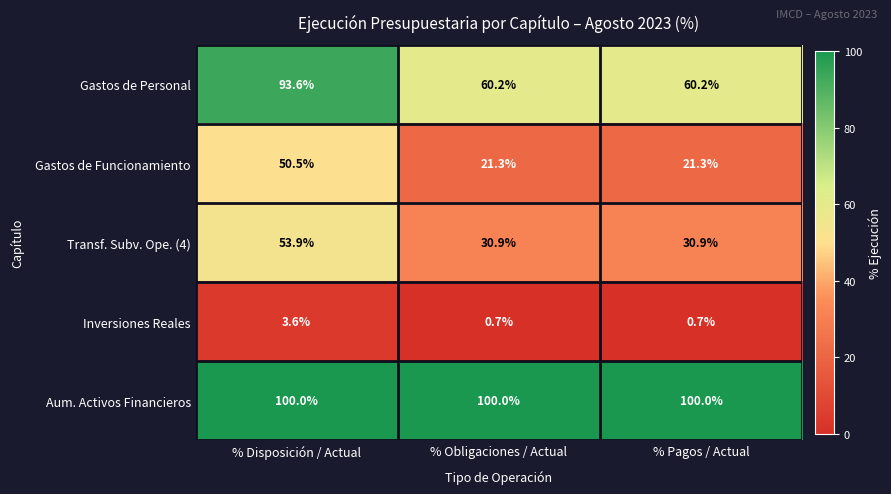

What is the spread (max minus min) of values at % Pagos / Actual?

99.3